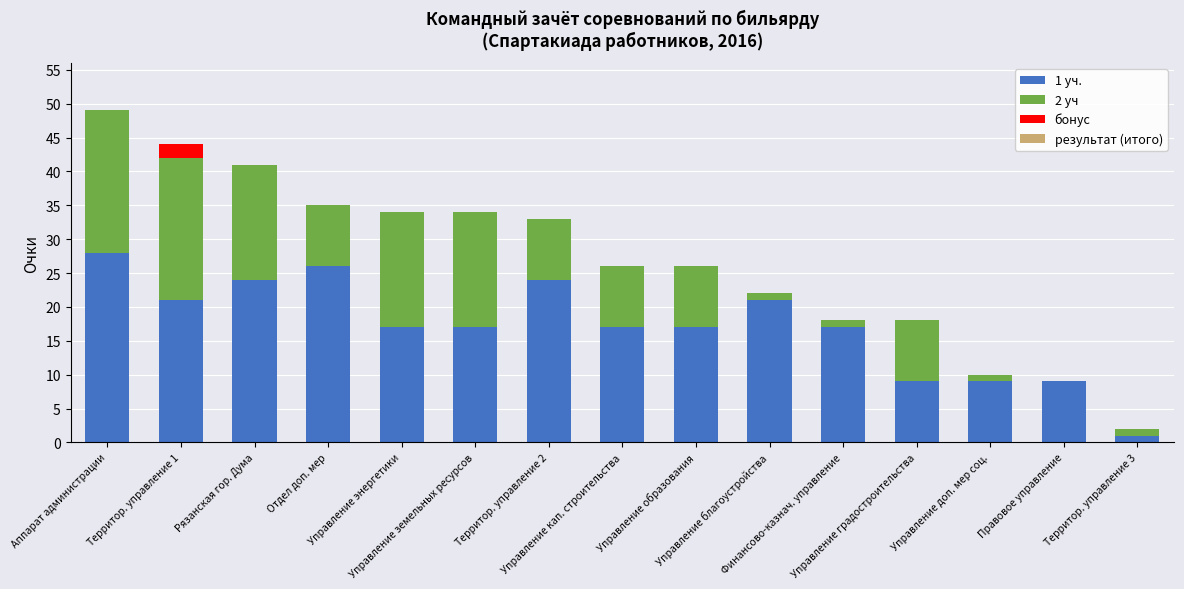

Are the bars grouped side by side (vs. stacked)?

No